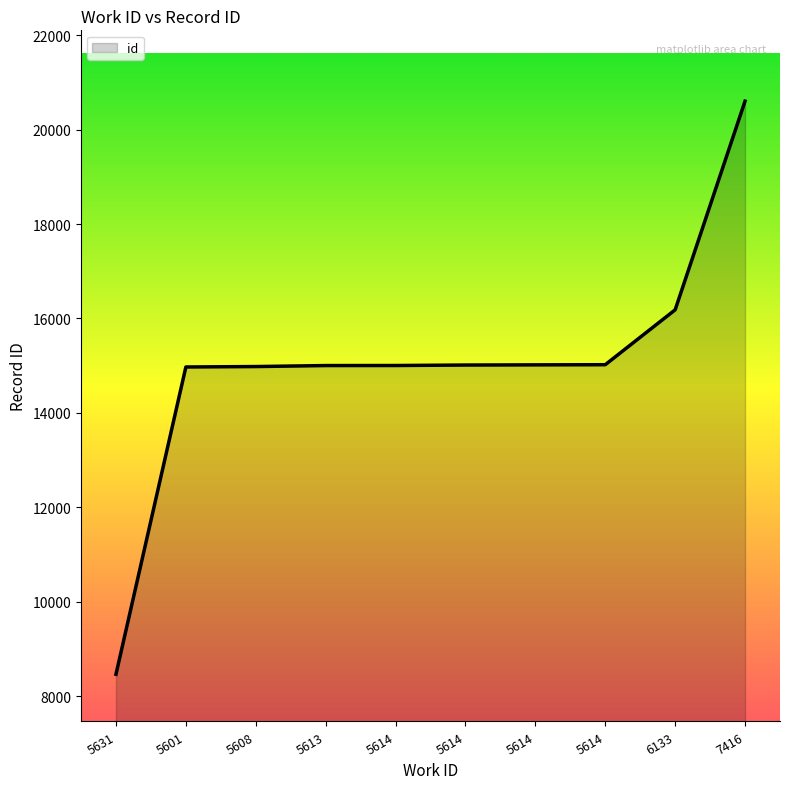

Count the number of categories in the chart.

10